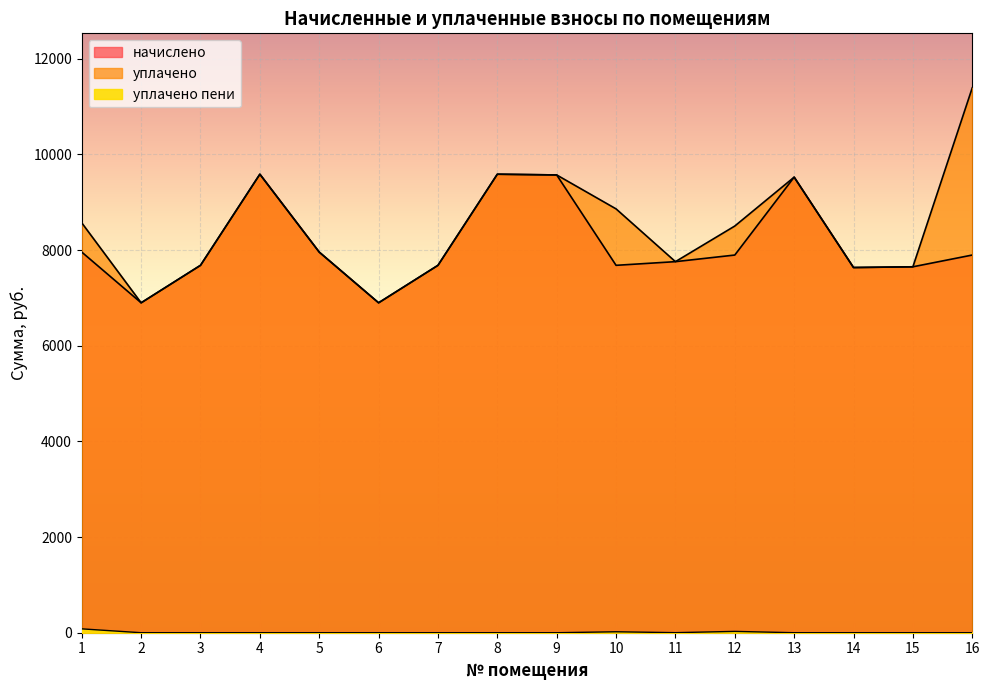

At which category is the sum across all series the highest?

16